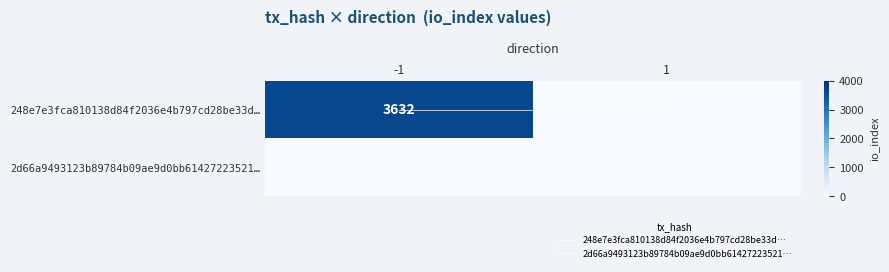

At how many categories does at least one series exceed 3389?

1